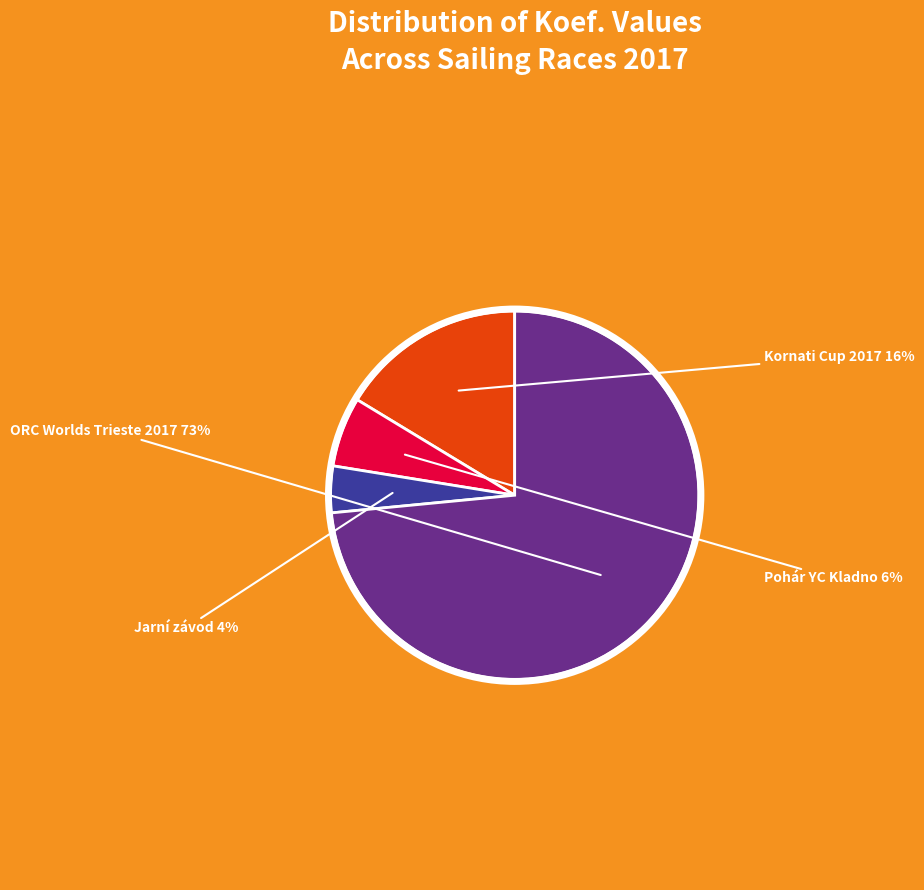

What percentage is the Pohár YC Kladno slice, to the nearest percent?

6%